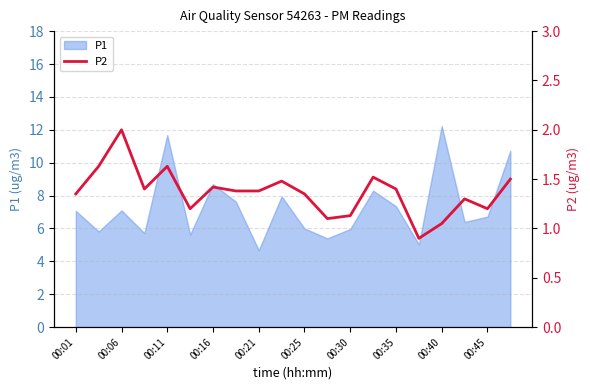

What is the lowest value of the P1 series?

4.7